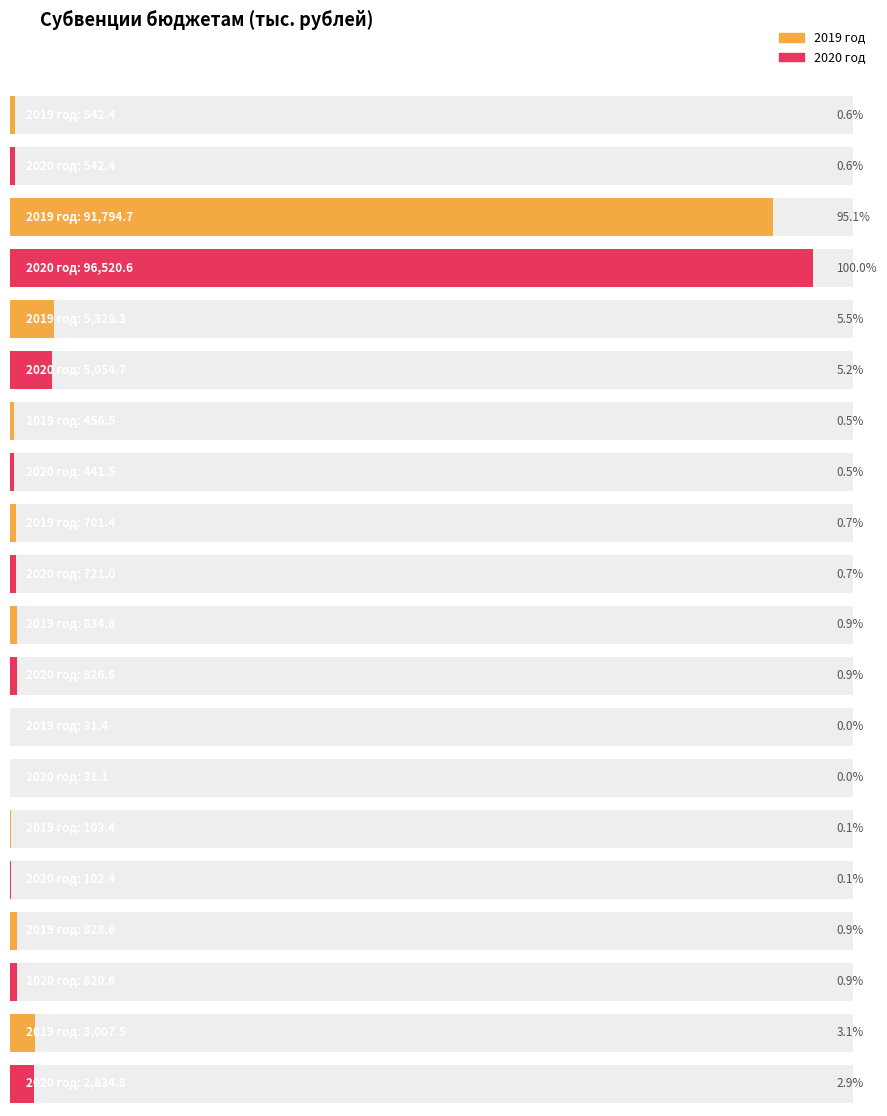

How many data points does each series have?

10